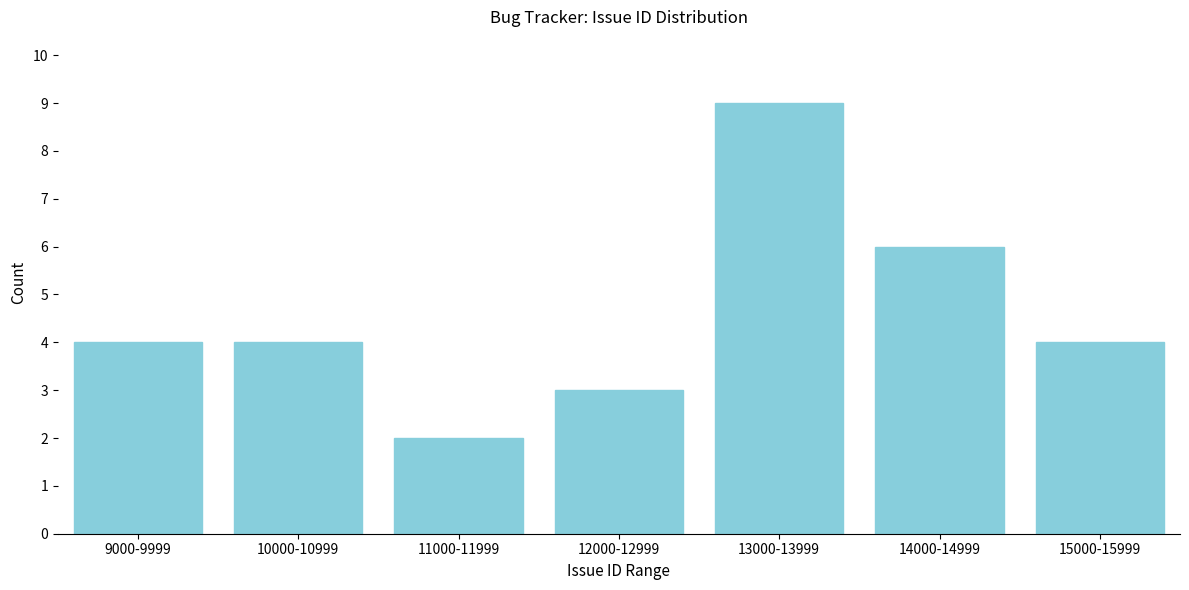

Reading right to left, list all the values displayed in this chart.

15000-15999=4	14000-14999=6	13000-13999=9	12000-12999=3	11000-11999=2	10000-10999=4	9000-9999=4